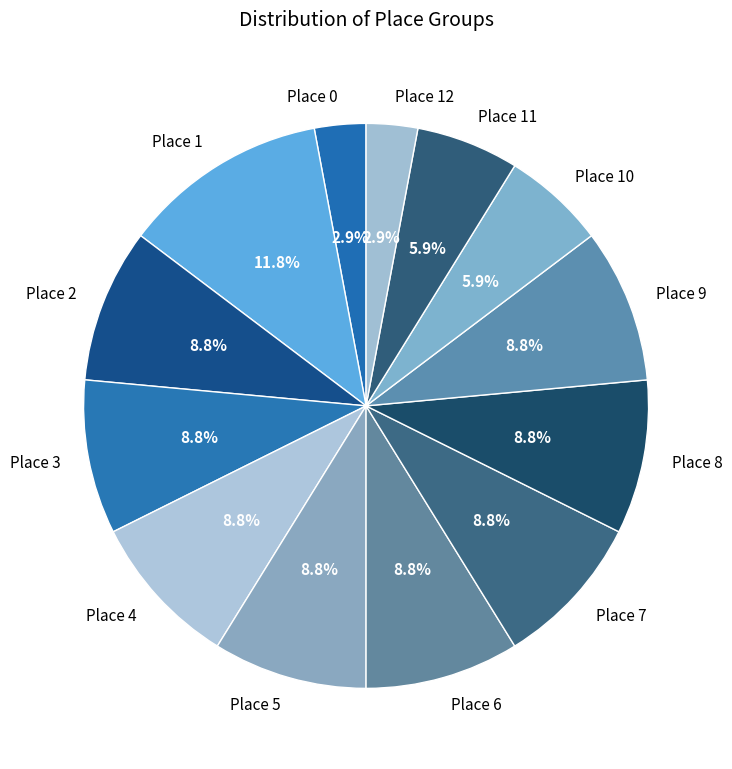

Which category has the biggest portion of the pie?

Place 1